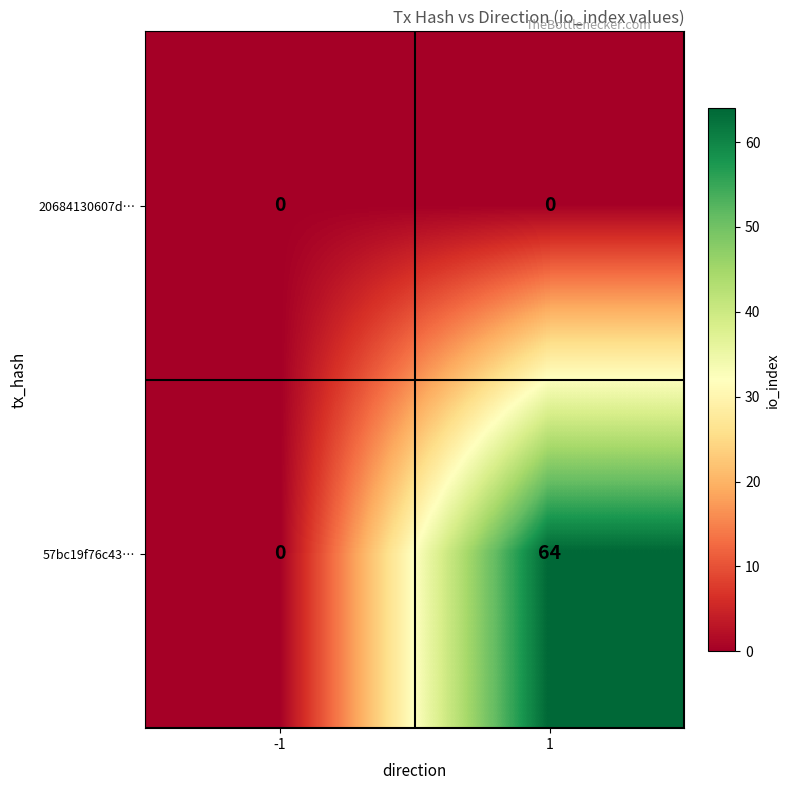

The value of 57bc19f76c43… at 1 is 108. True or false?

False